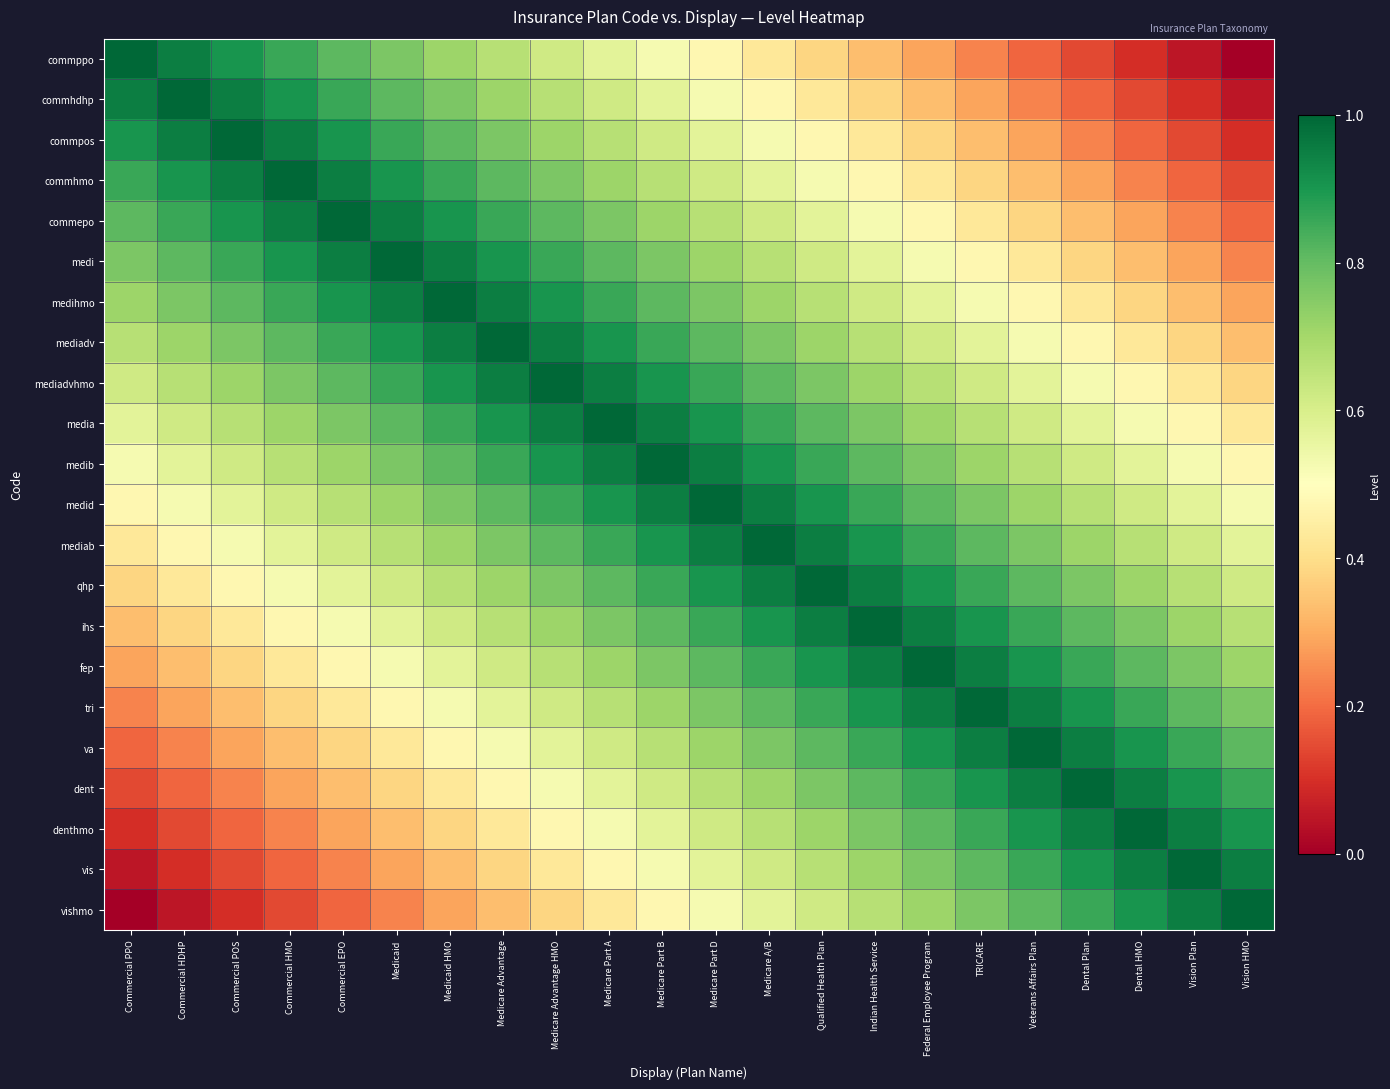

Which has a higher value, Medicare Part A or Medicaid HMO?

Medicaid HMO